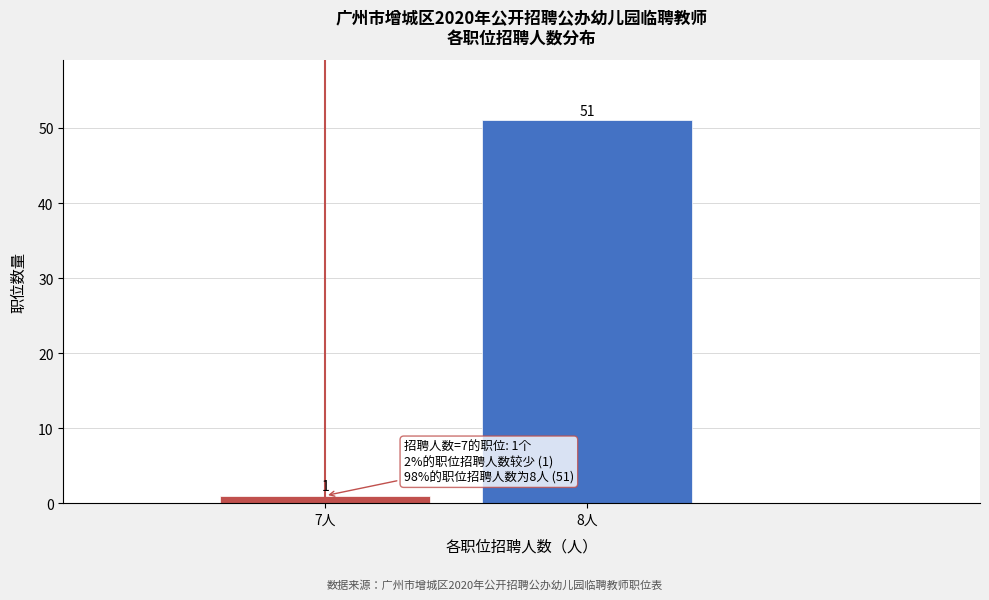

Reading left to right, extract all data points from this chart.

1	51